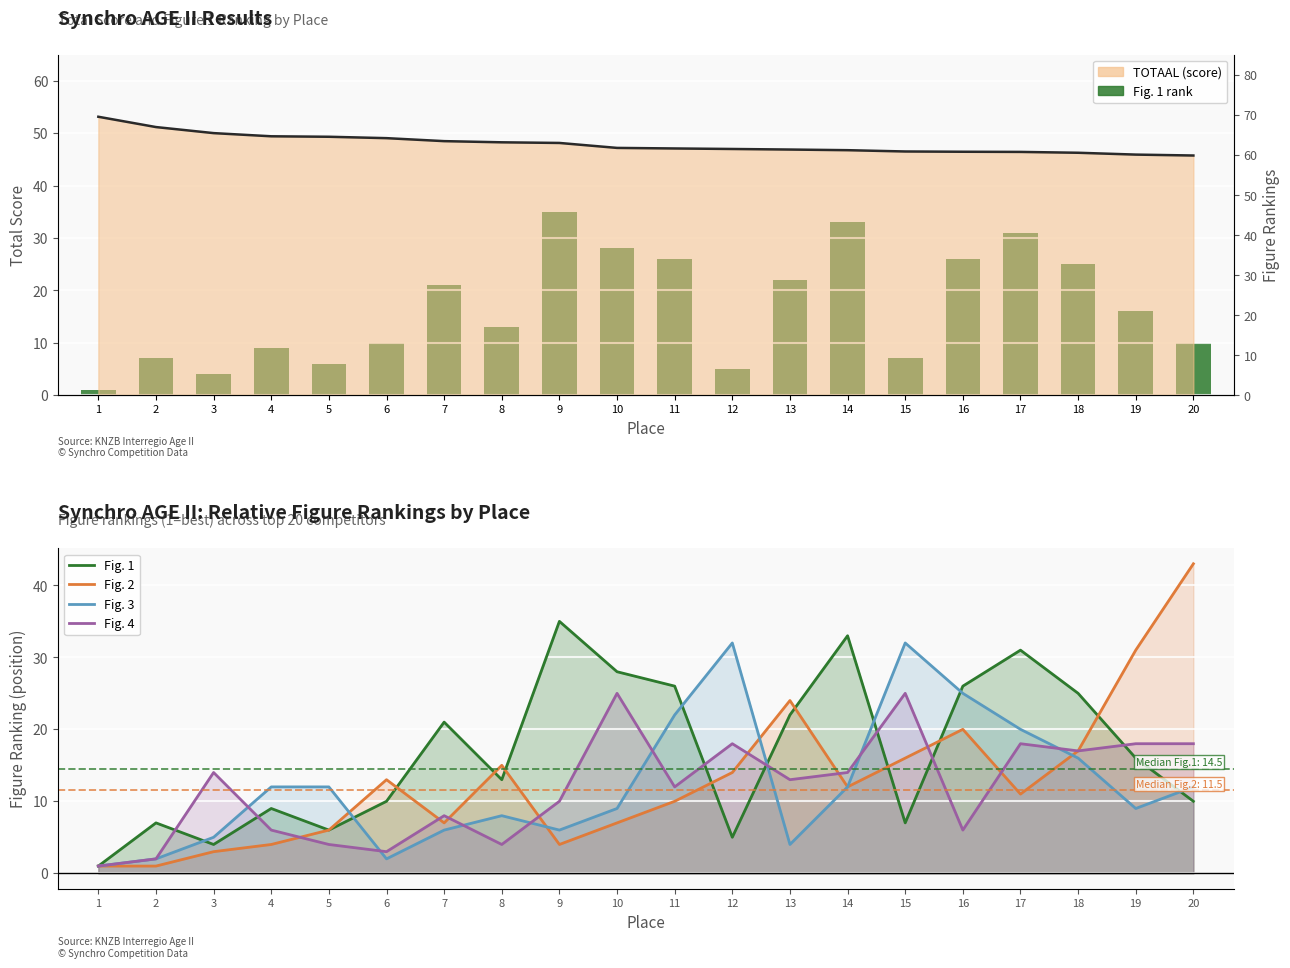

Which category has the highest value in the Fig. 1 series?

9